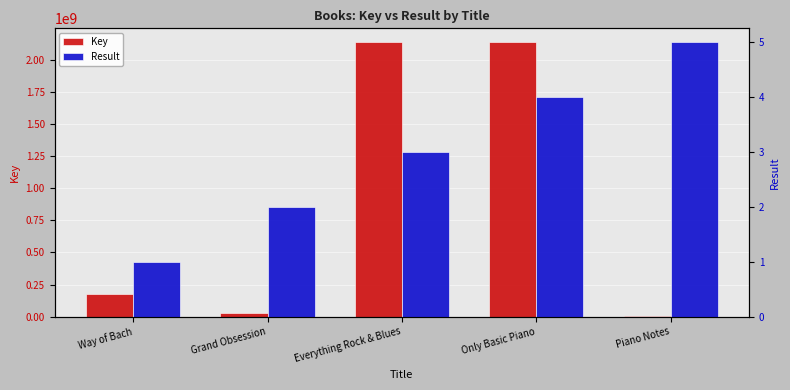

Which label corresponds to the largest value in the chart?

Only Basic Piano